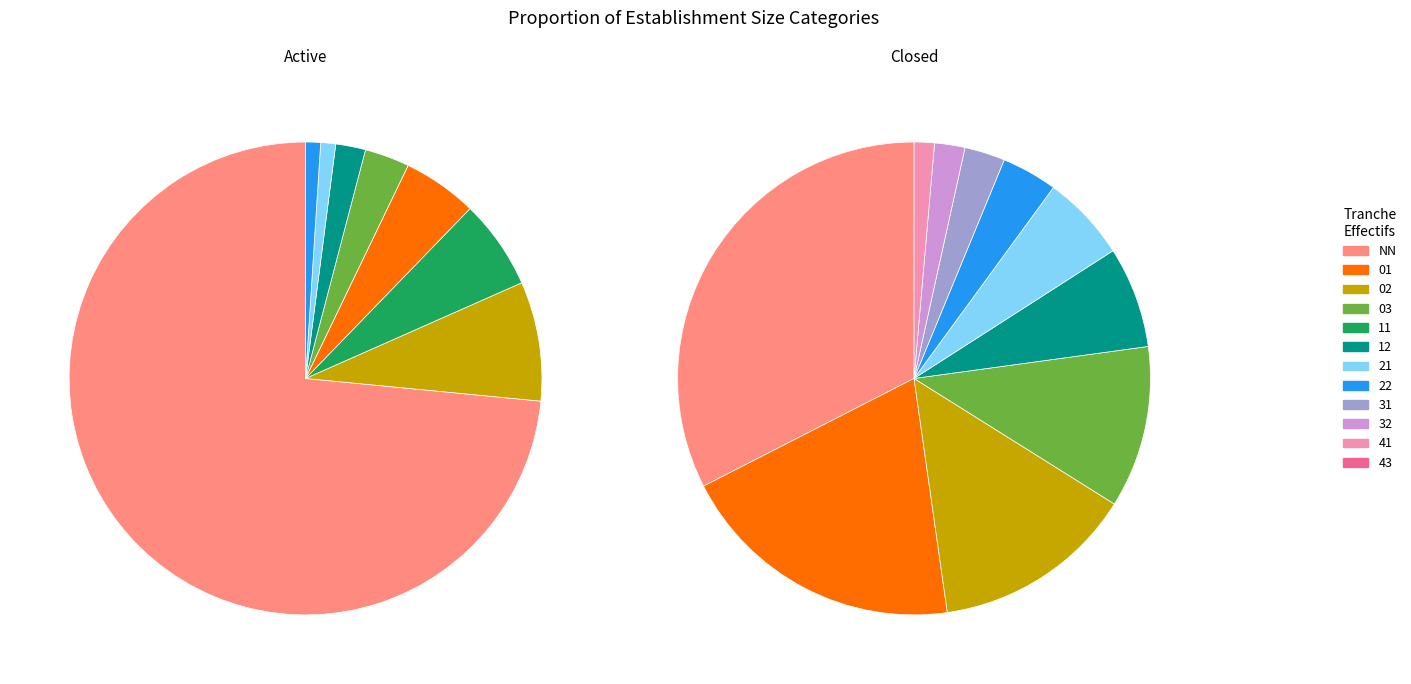

Count the number of slices in the pie.

12